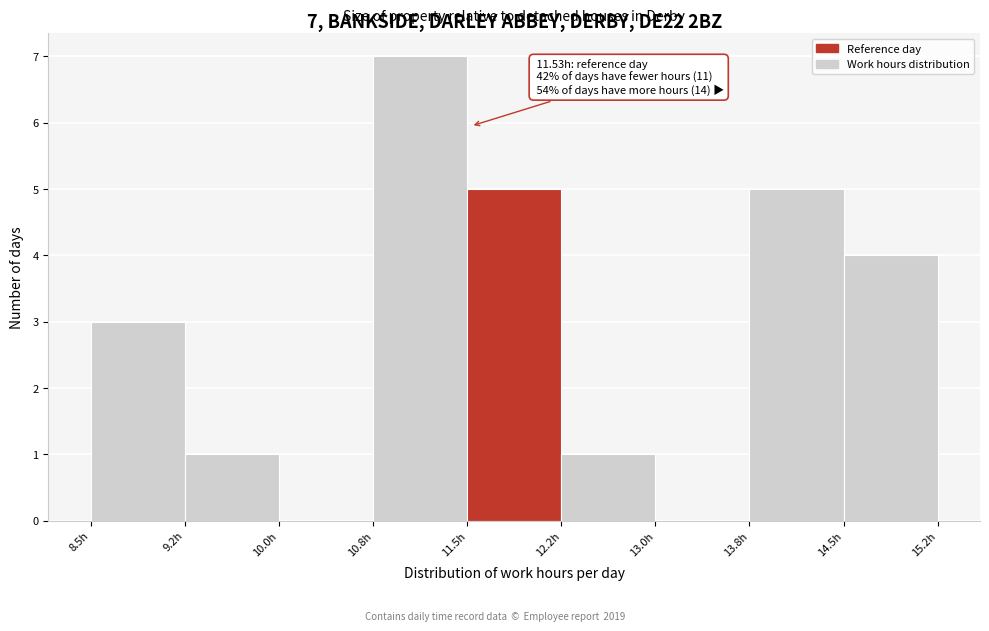

Which range on the x-axis has the tallest bar?

10.75 to 11.50